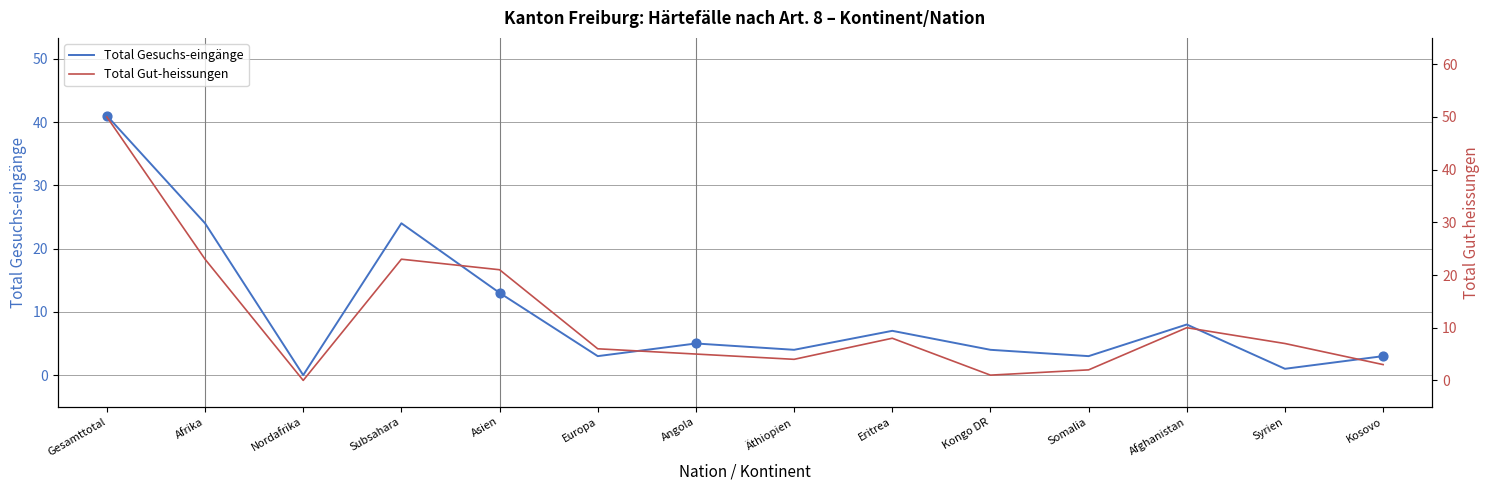

Which series contains the lowest Y value?

Total Gesuchs-eingänge